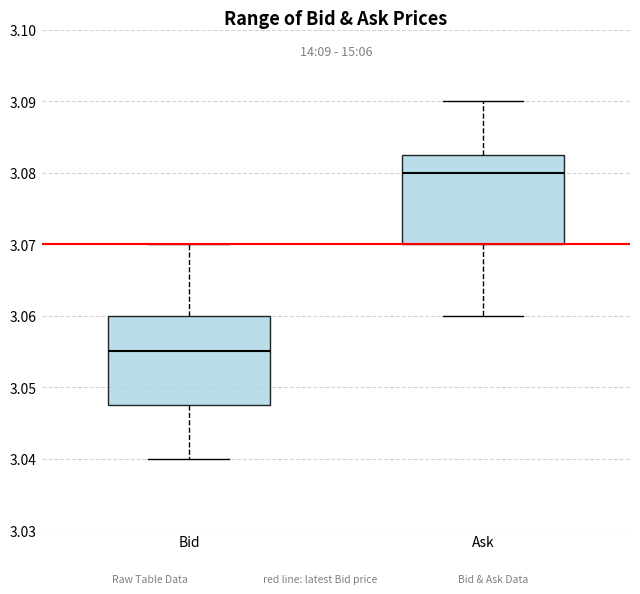

Which box has the highest median line?

Ask